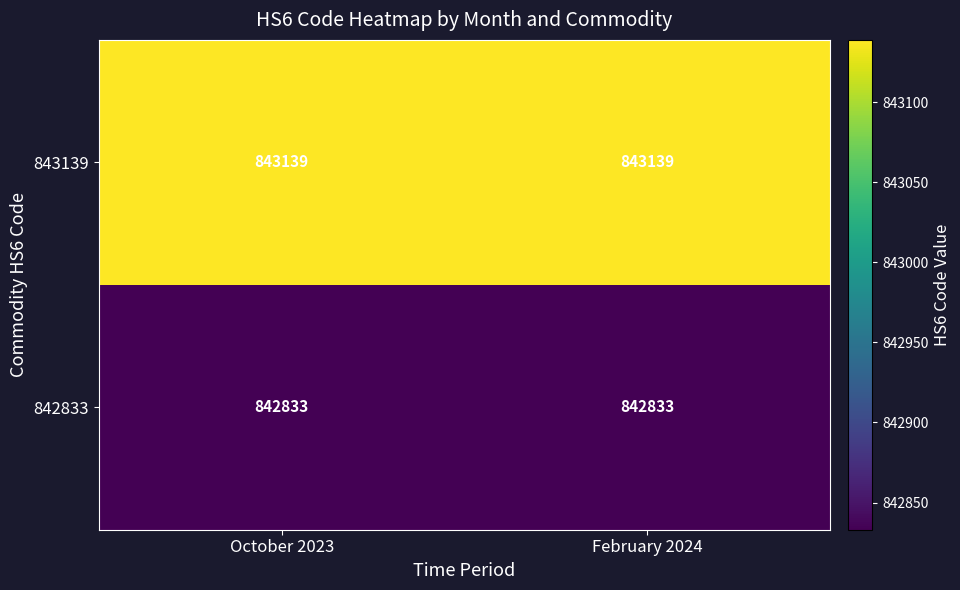

Reading left to right, list all the values displayed in this chart.

843139: October 2023=843139	February 2024=843139
842833: October 2023=842833	February 2024=842833